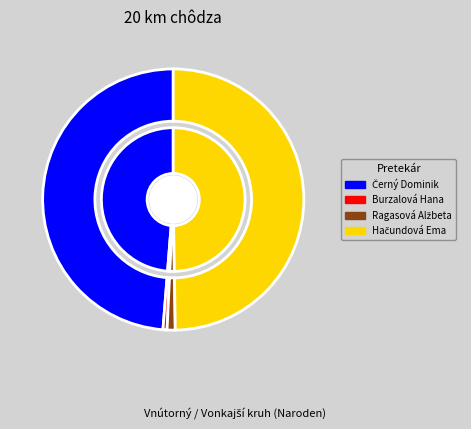

To the nearest percent, what is the difference between the 20 km chôdza - Muži and 20 km chôdza - Ženy (Ragasová) slice percentages?

48%